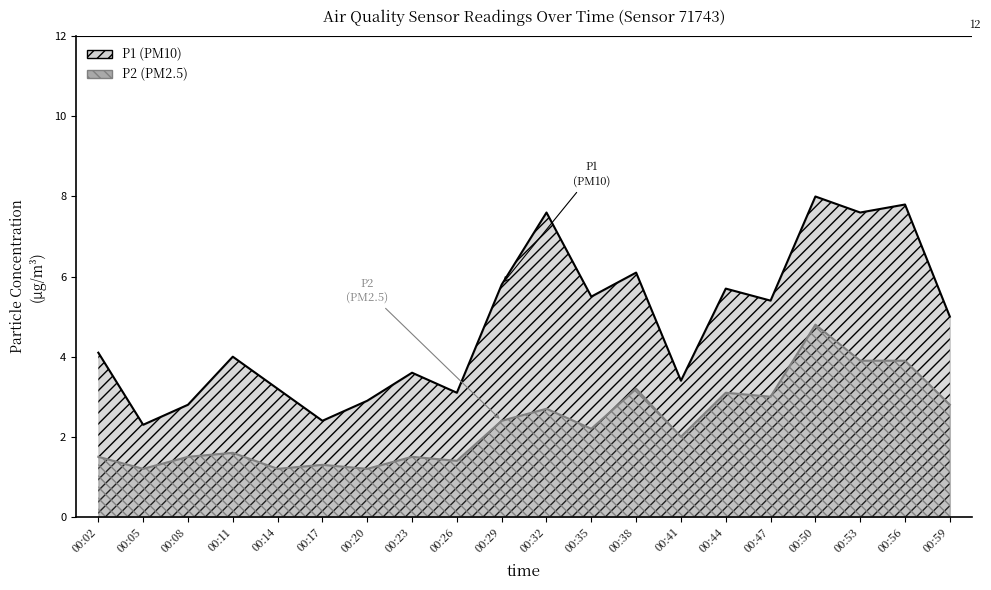

True or false: P2 has a value of 10.5 at 12:00.

False